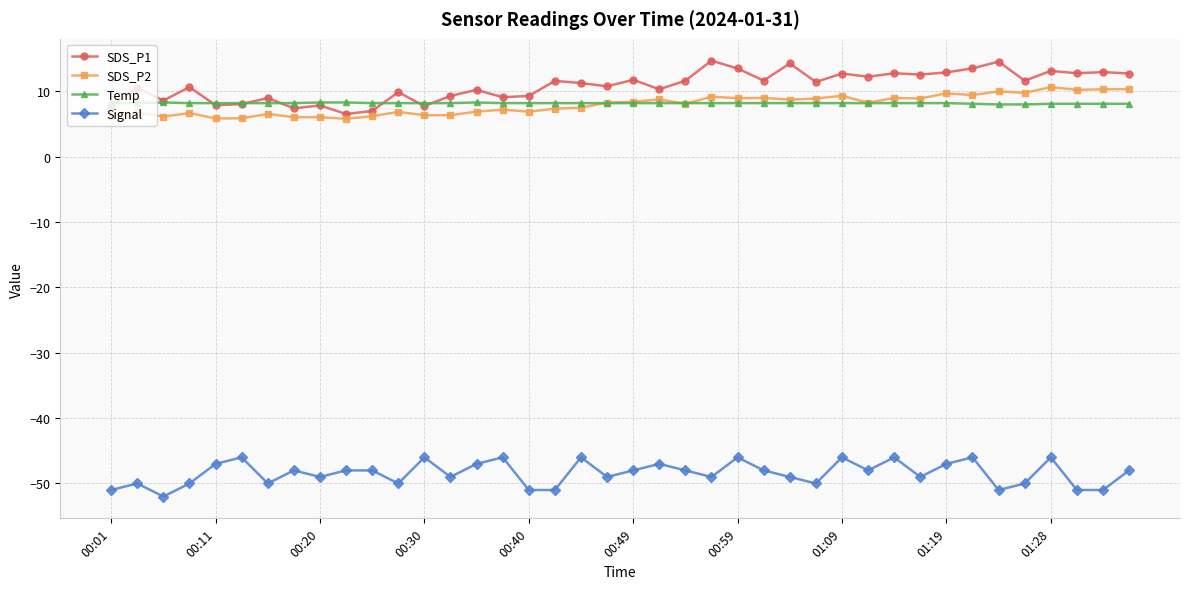

What is the highest value of the Signal series?

-46.0